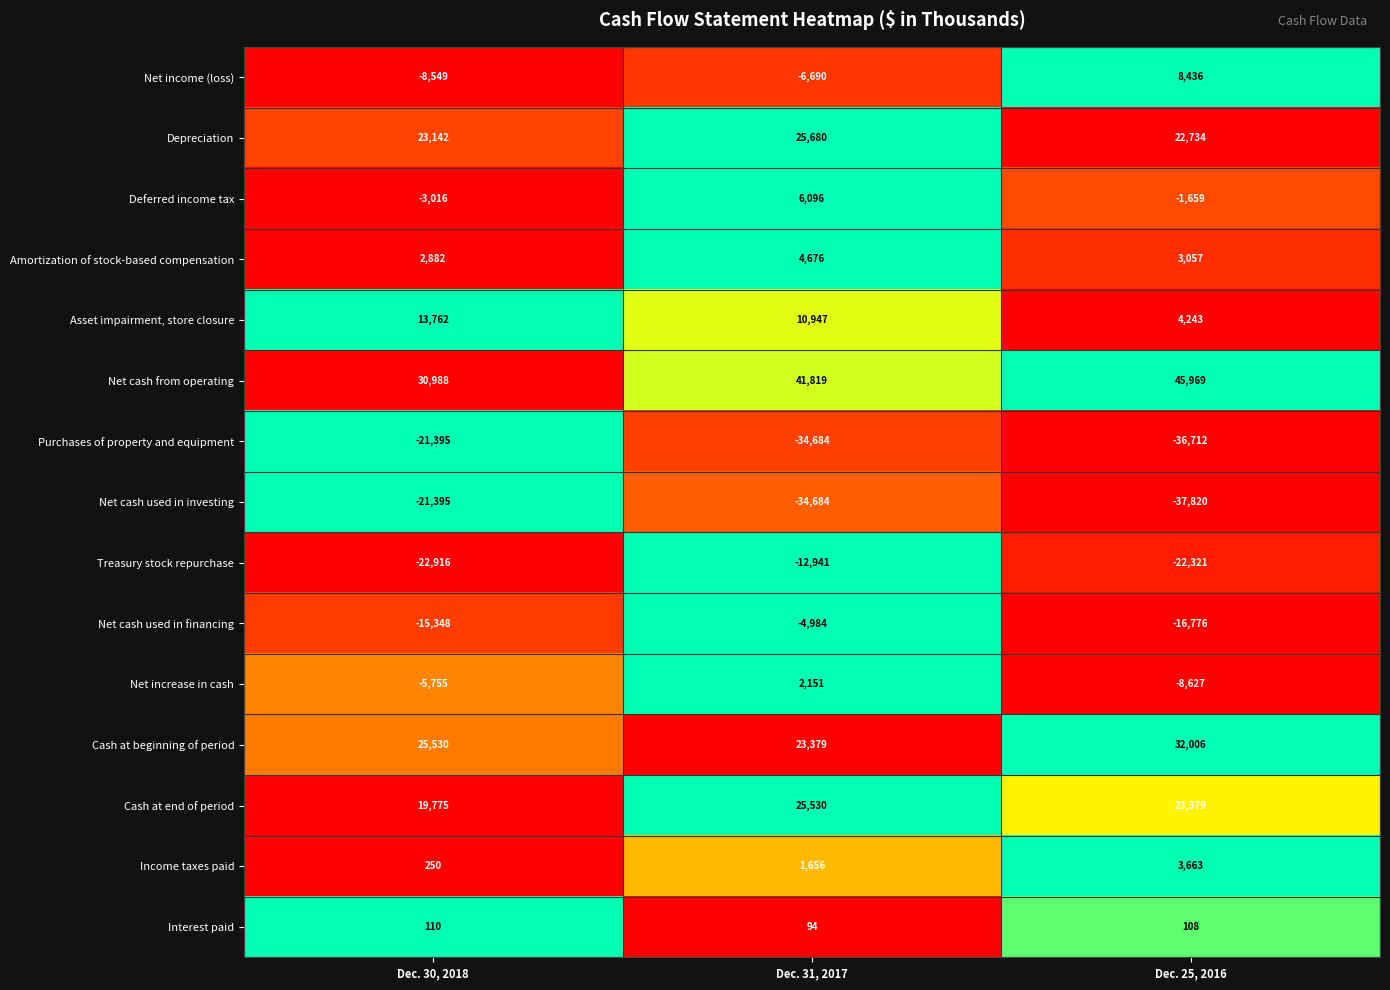

Which series has the largest total across all categories?

Net cash from operating